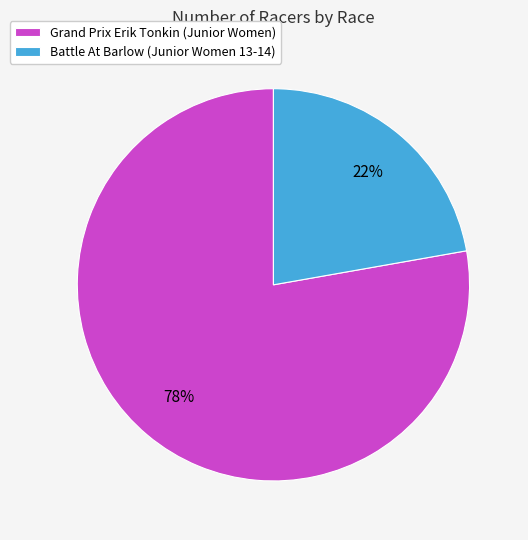

True or false: Battle At Barlow (Junior Women 13-14) accounts for 14% of the total.

False